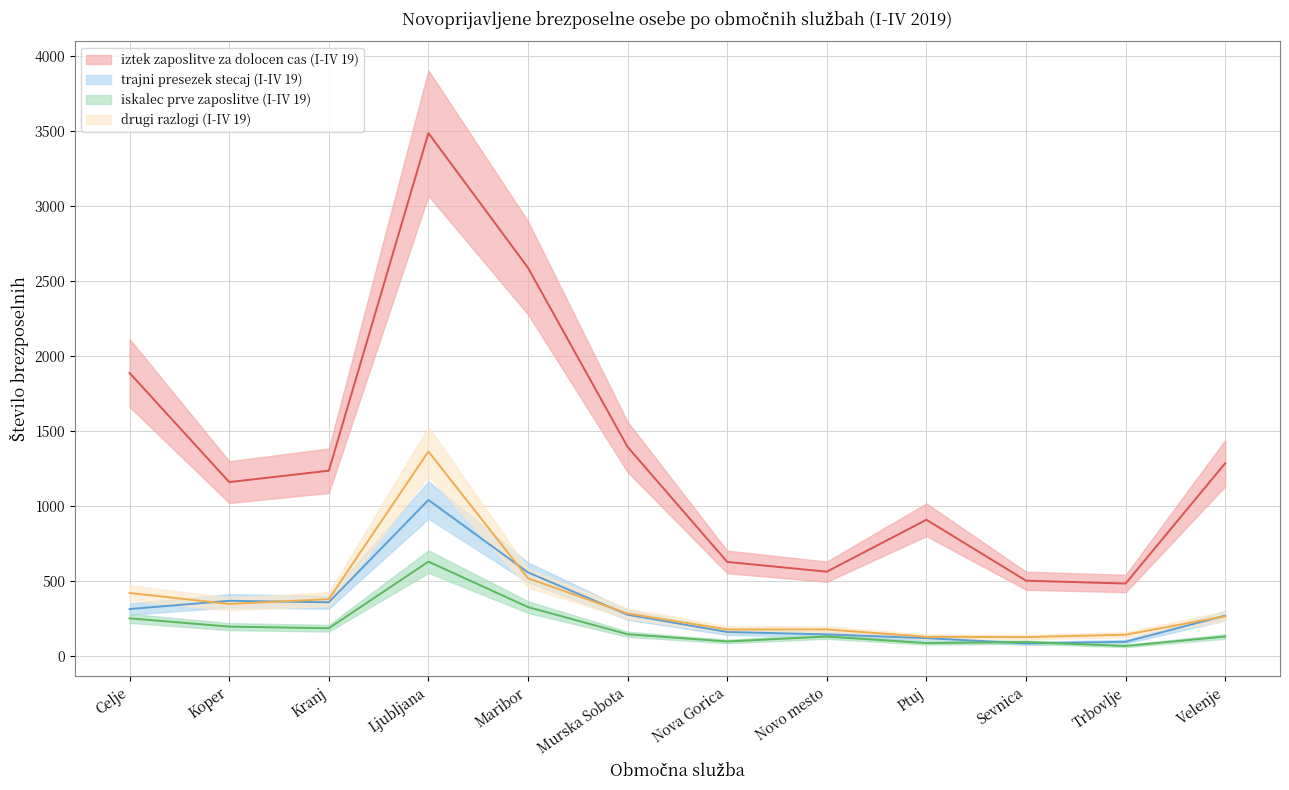

What are all the series names shown in the legend?

iztek zaposlitve za dolocen cas (I-IV 19), trajni presezek stecaj (I-IV 19), iskalec prve zaposlitve (I-IV 19), drugi razlogi (I-IV 19)